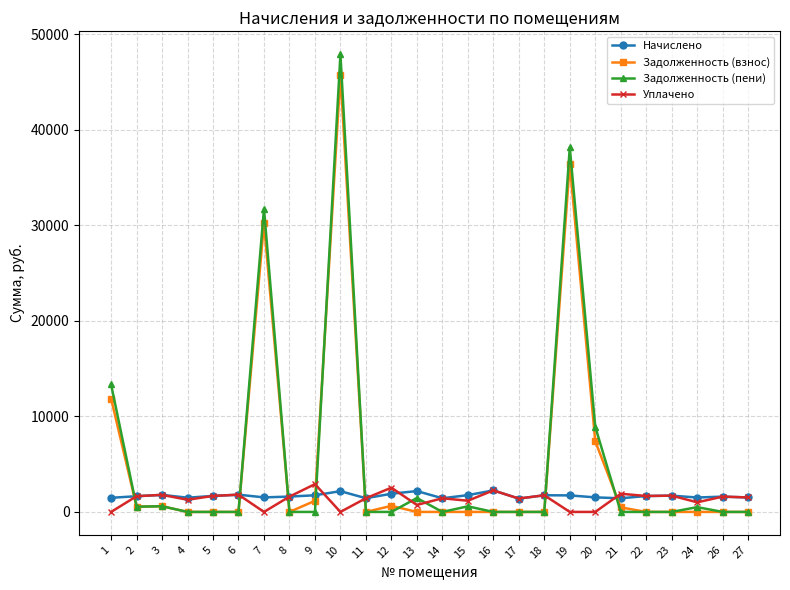

The value of Задолженность (взнос) at 23 is -16114.2. True or false?

False